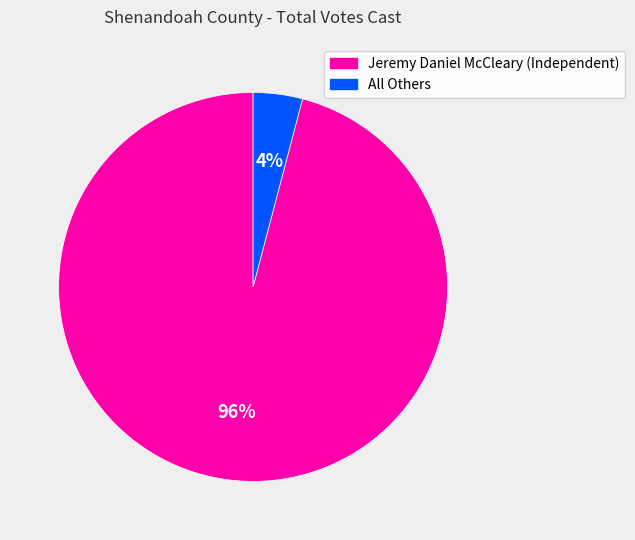

Is the sum of Jeremy Daniel McCleary (Independent) and All Others greater than half?

Yes